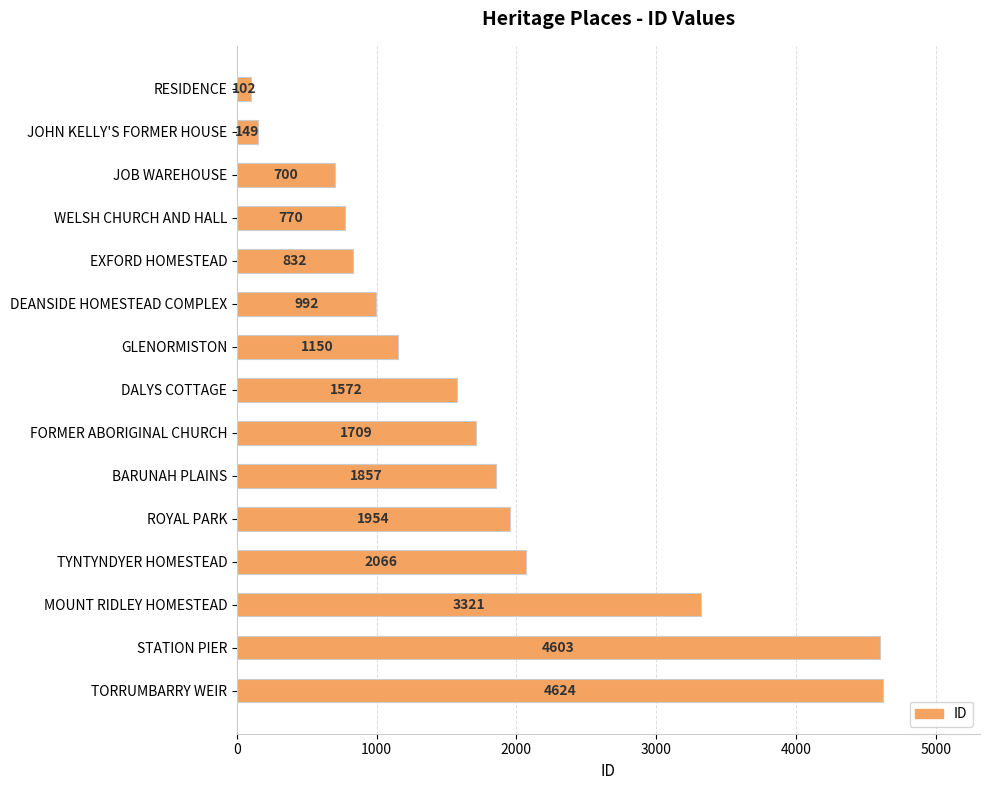

What is the change in value from JOB WAREHOUSE to MOUNT RIDLEY HOMESTEAD?

+2621